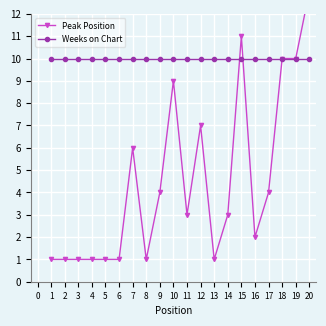

What is the maximum value for Peak Position?

13